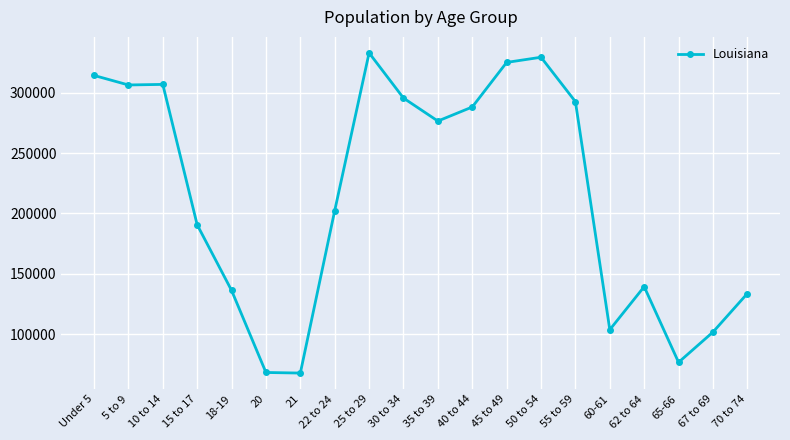

What is the difference between the maximum and second lowest values?

264674